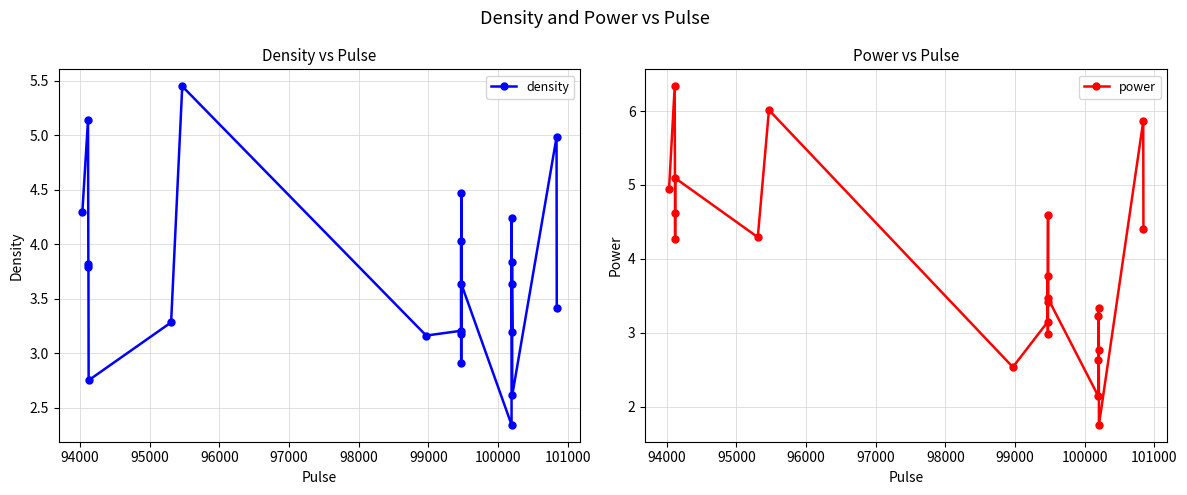

What is the highest value of the density series?

5.4